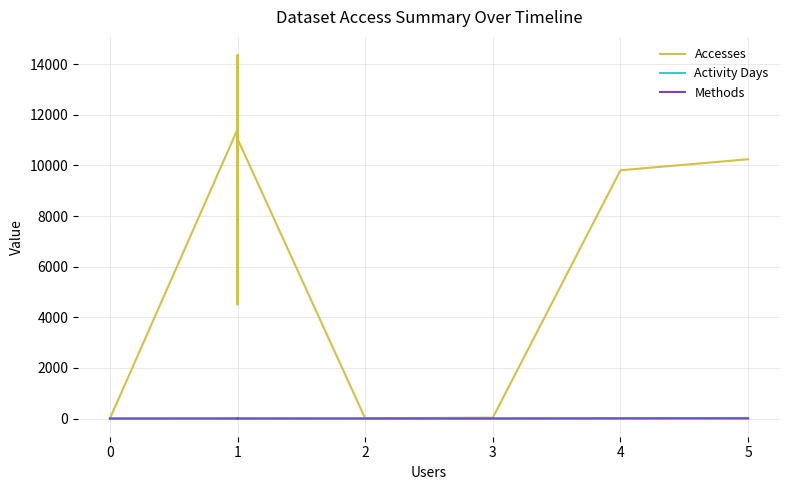

True or false: Activity Days and Accesses cross at least once.

False